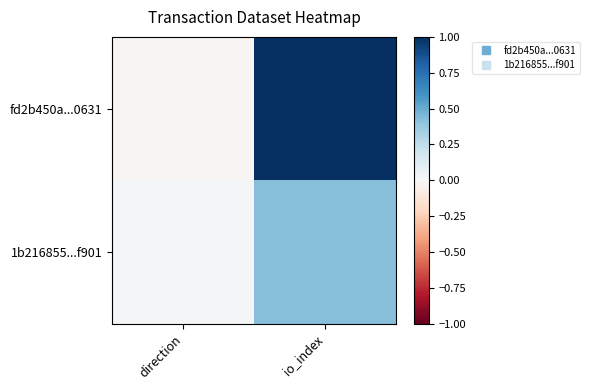

List the series in order of their peak value, highest first.

fd2b450a...0631, 1b216855...f901